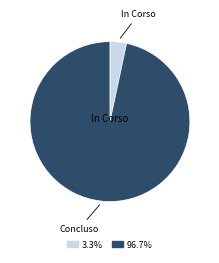

Does any single category account for the majority?

Yes